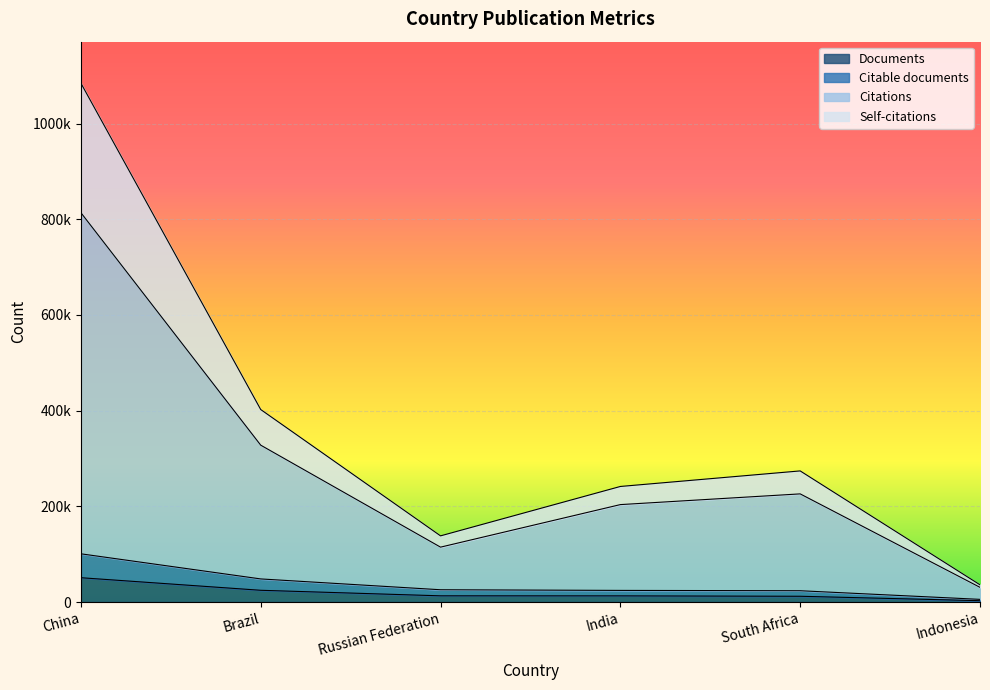

True or false: Self-citations and Citable documents cross at least once.

False